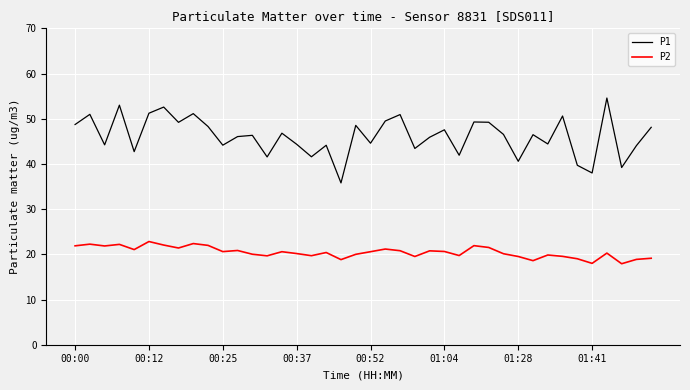

What is the lowest value of the P1 series?

35.8